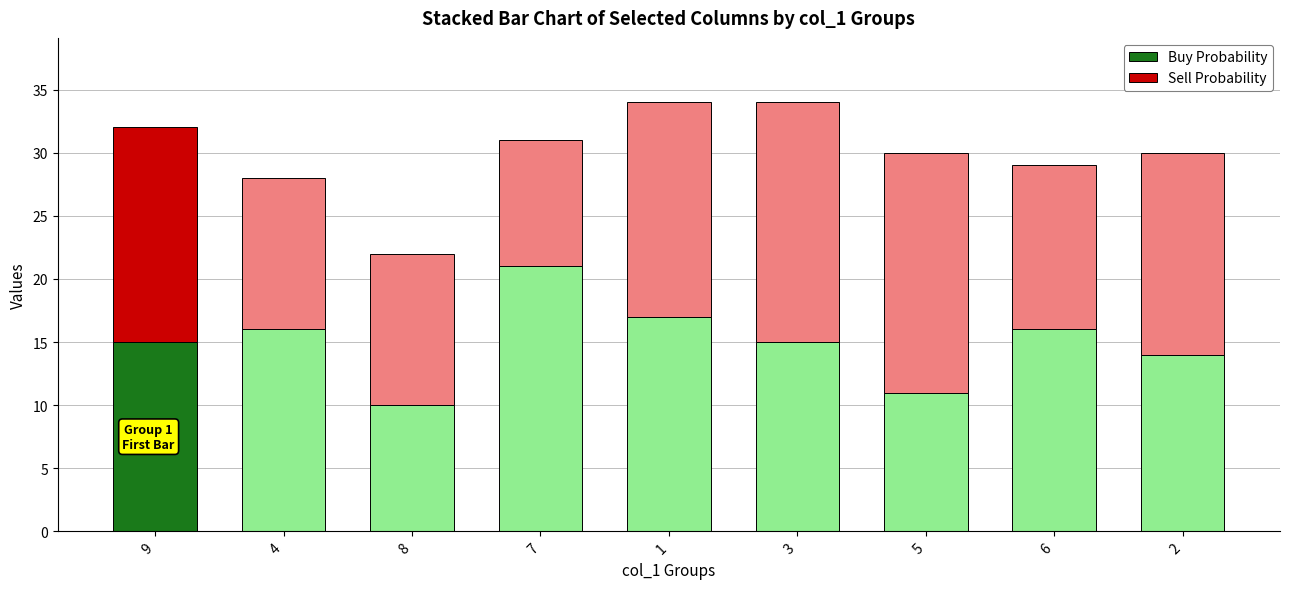

What is the sum of all Buy Probability values?

135